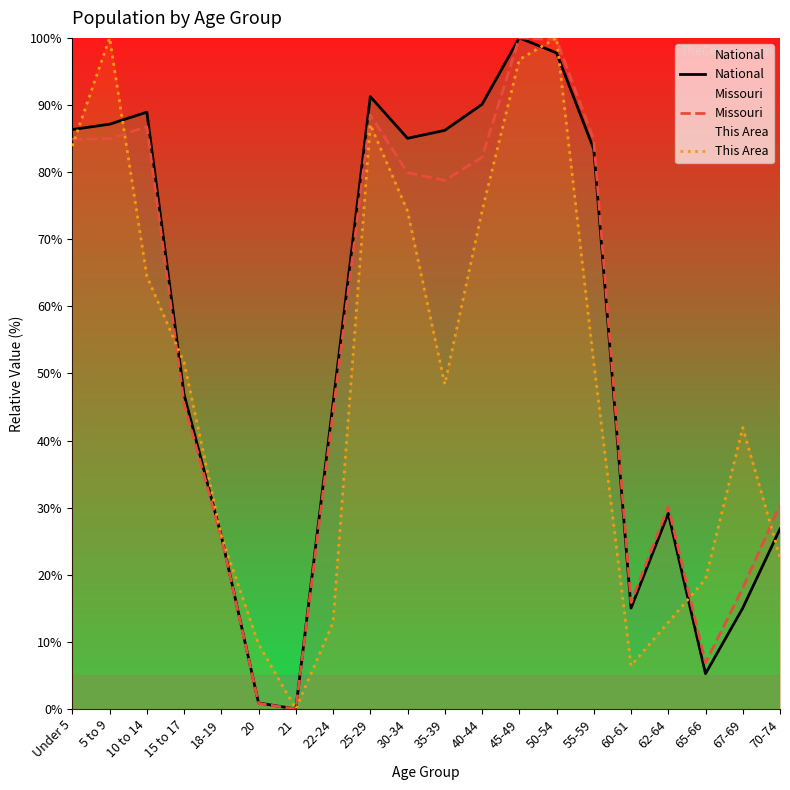

True or false: This Area and Missouri cross at least once.

True